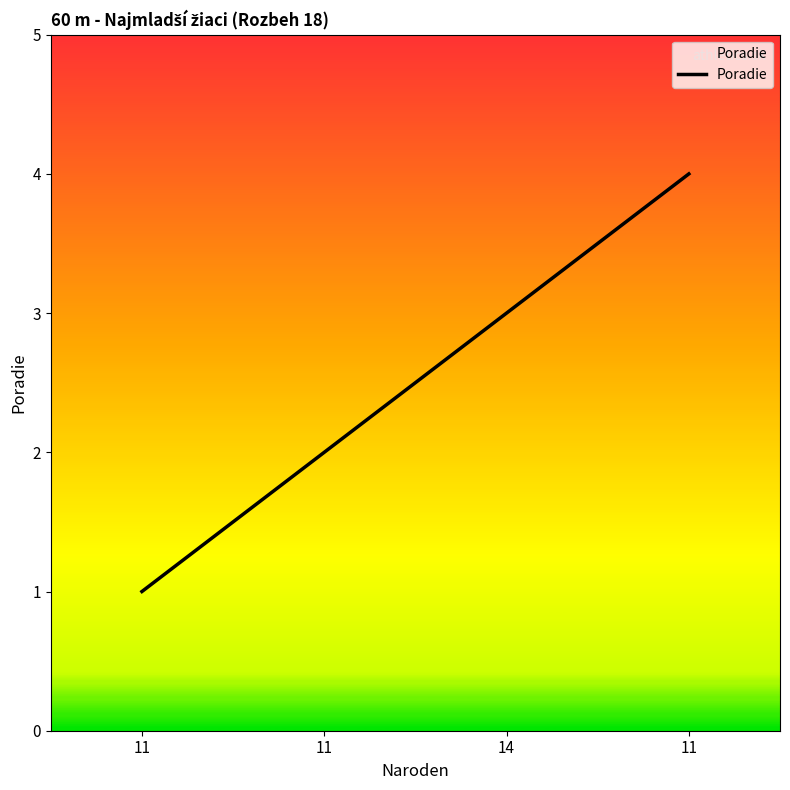

What is the label of the 1st point from the right?

11